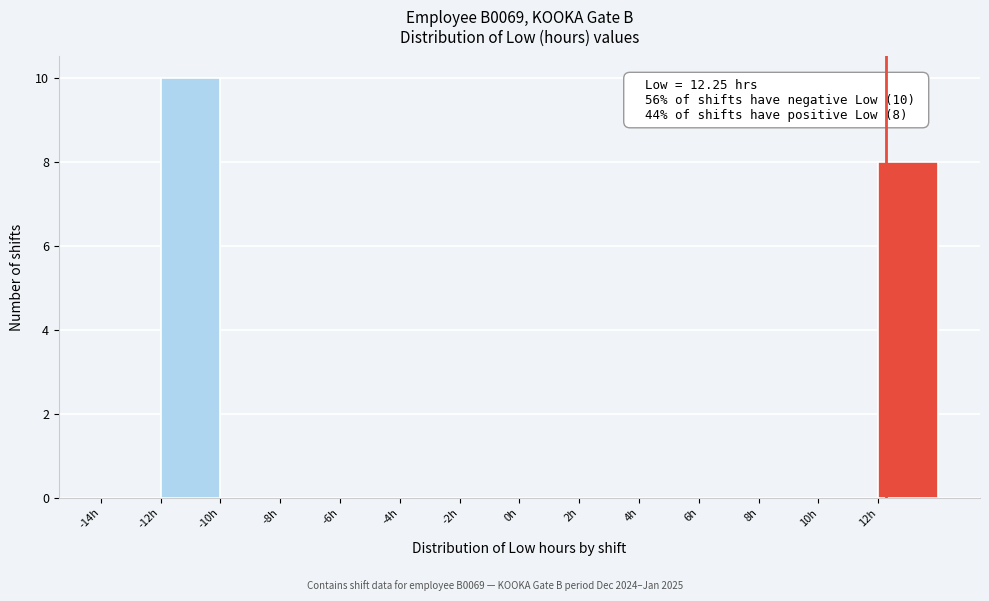

Over which range of the x-axis is the bar tallest?

-12 to -10